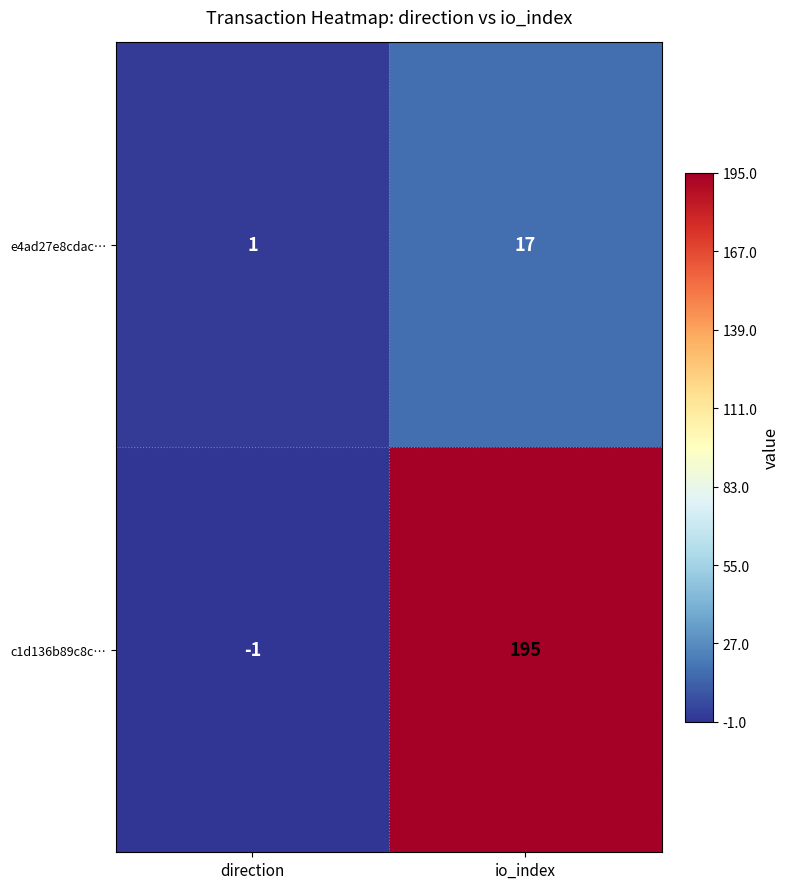

What is the highest value of the c1d136b89c8c… series?

195